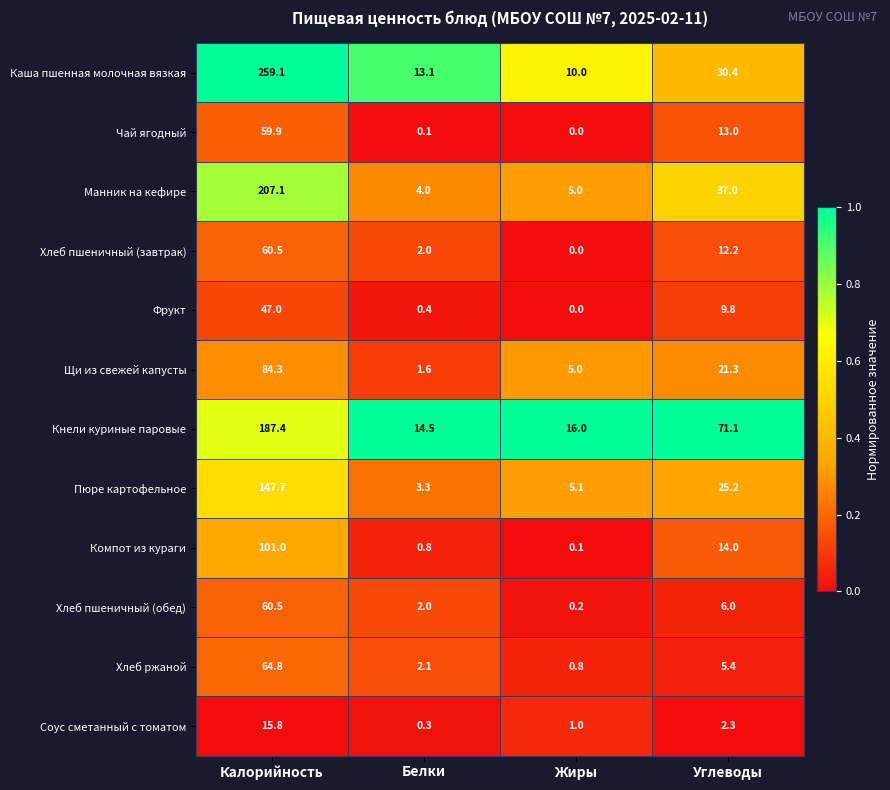

Read the Кнели куриные паровые value at Углеводы.

71.1